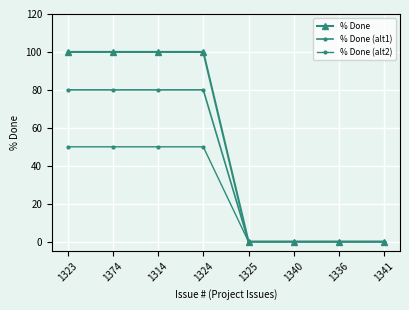

What is the maximum value for % Done (alt1)?

80